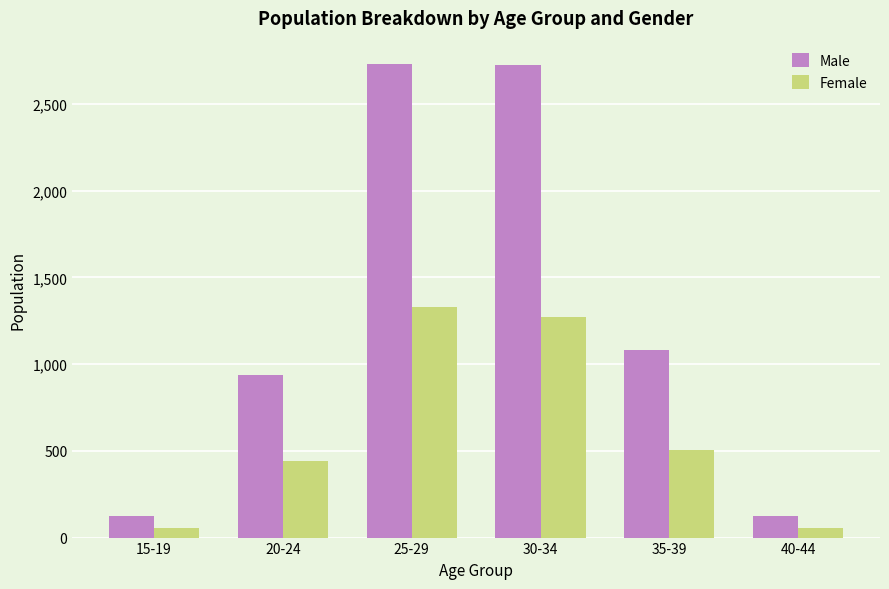

What is the value of the Male bar at the 1st from the left?

124